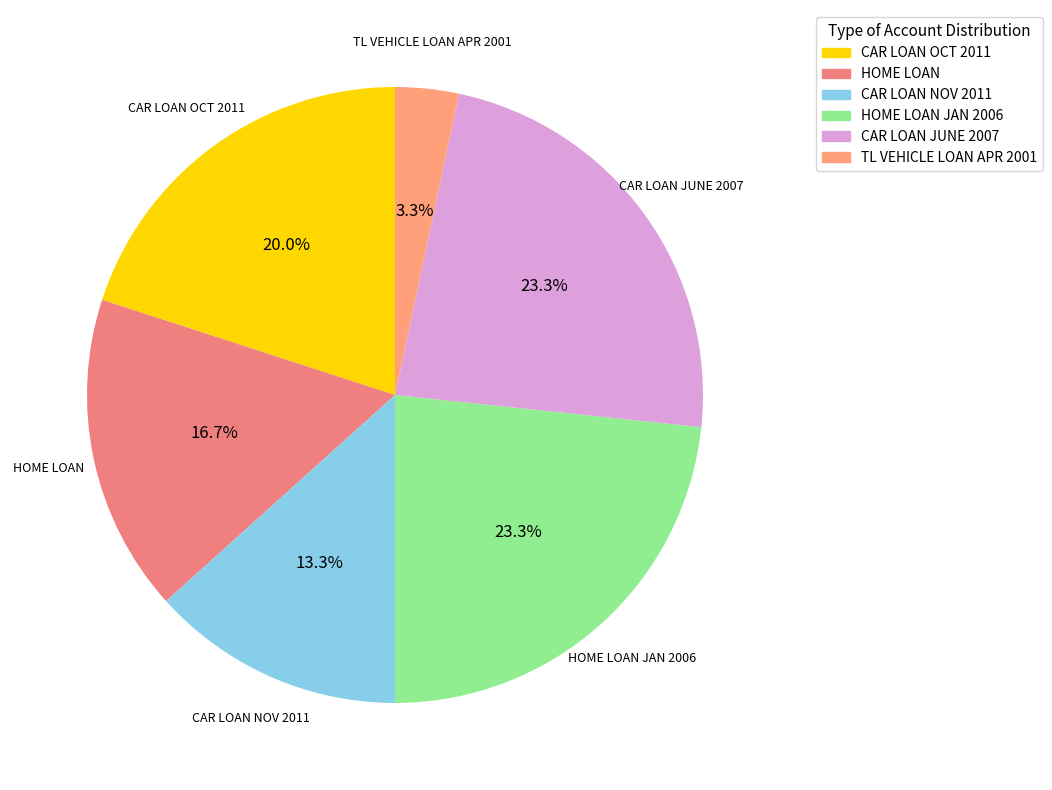

Between HOME LOAN and TL VEHICLE LOAN APR 2001, which is larger?

HOME LOAN